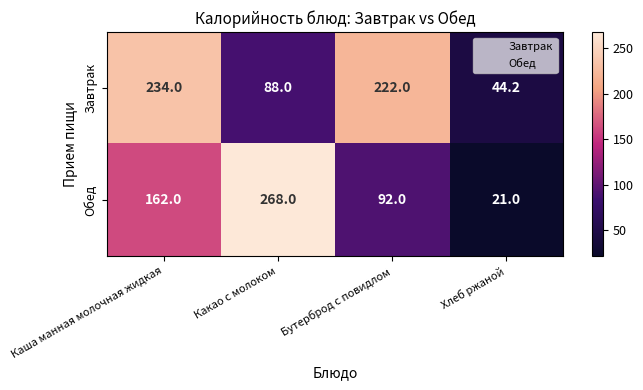

What is the average value of the Обед series?

135.8